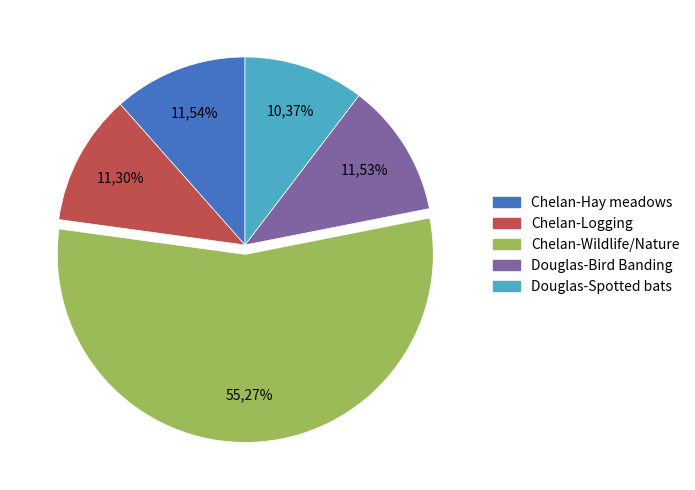

True or false: Hendrickson-Warner, Chelan County, 2009 accounts for 1% of the total.

False